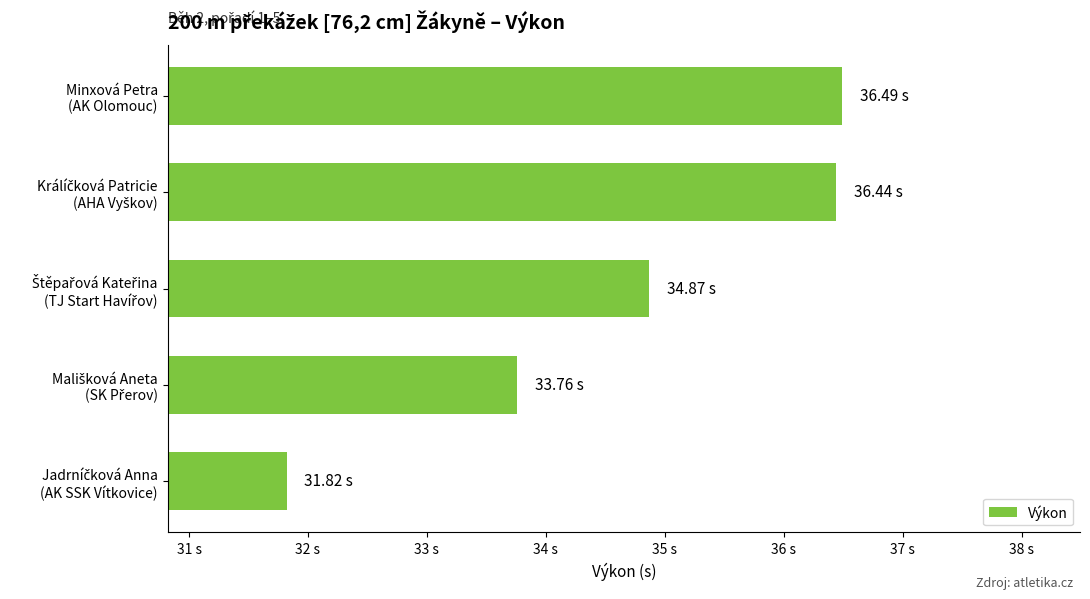

Are the bars horizontal?

Yes